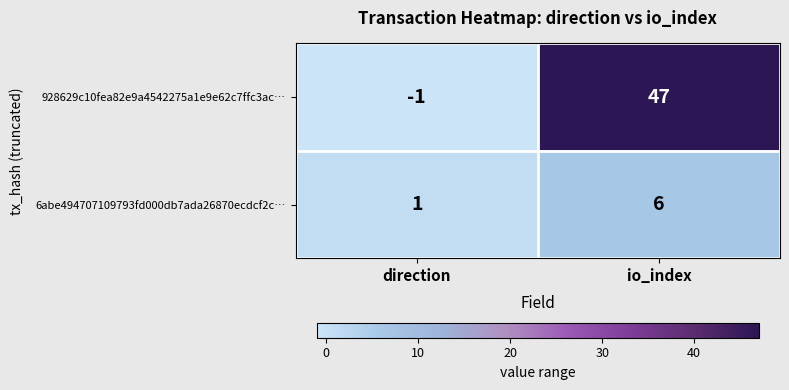

Which series has the widest spread of values?

928629c10fea82e9a4542275a1e9e62c7ffc3ac…